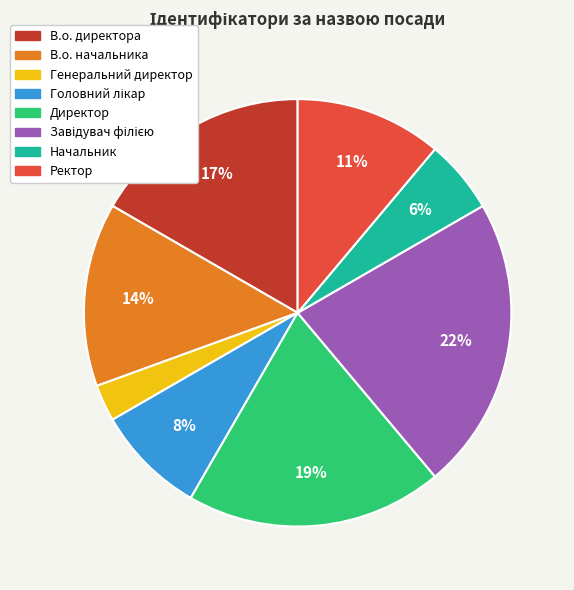

To the nearest percent, what is the combined percentage of Директор and В.о. директора?

36%